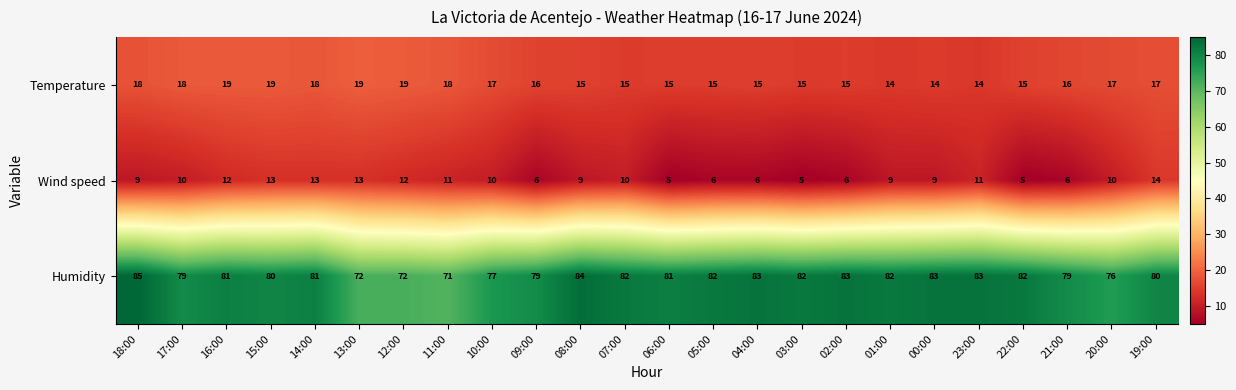

Which label corresponds to the largest value in the chart?

18:00